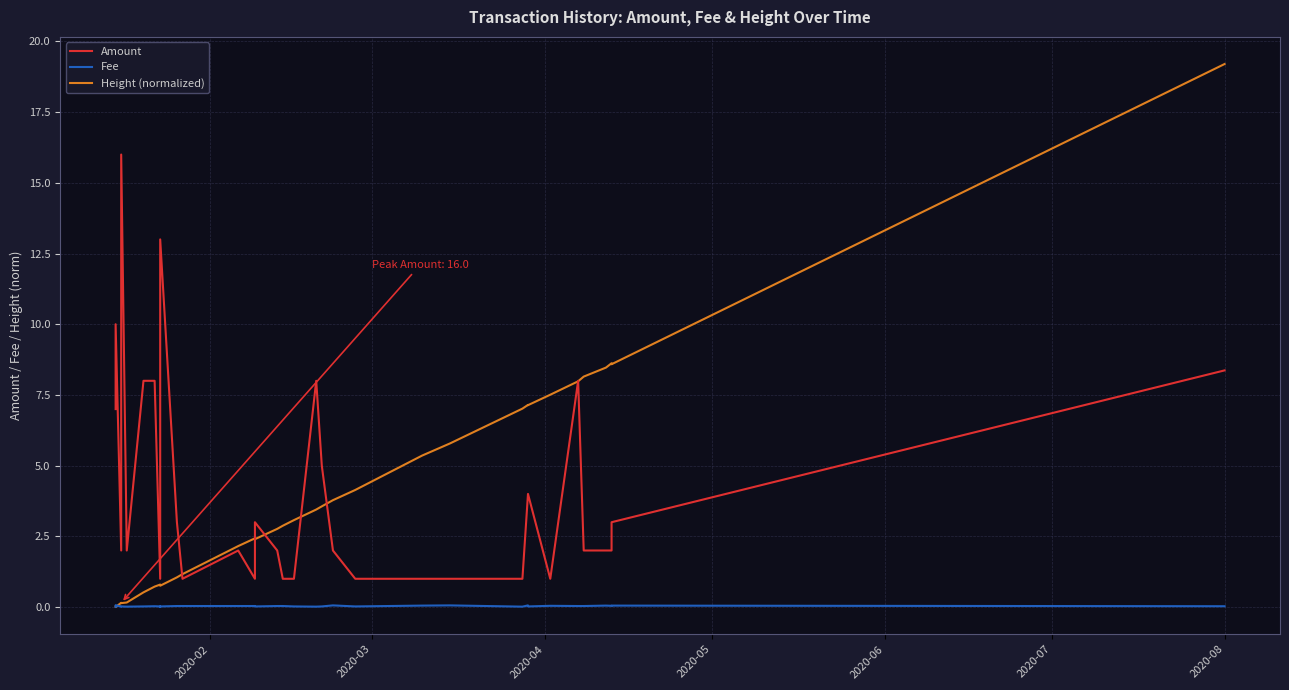

What is the value of the Amount point at the 17th from the left?

1.0